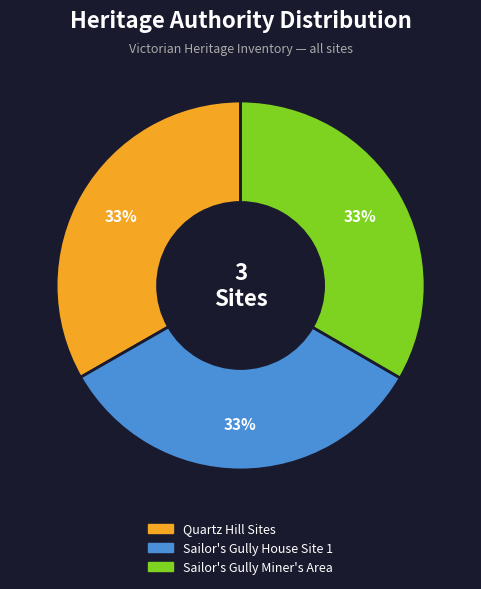

Is there any slice that represents more than half of the pie?

No